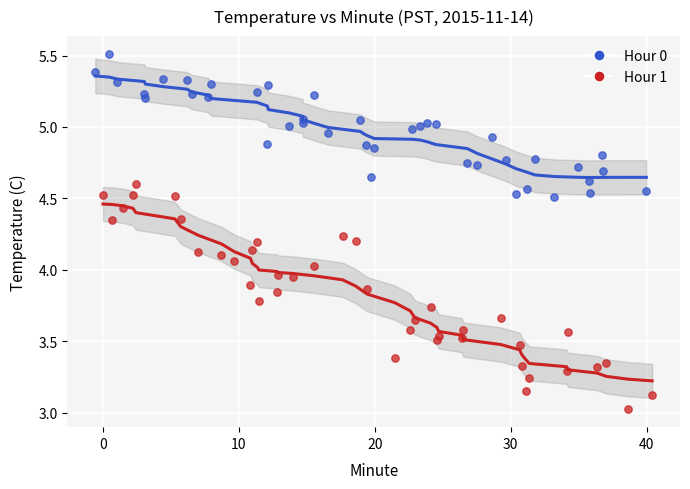

What are all the series names shown in the legend?

Hour 0, Hour 1